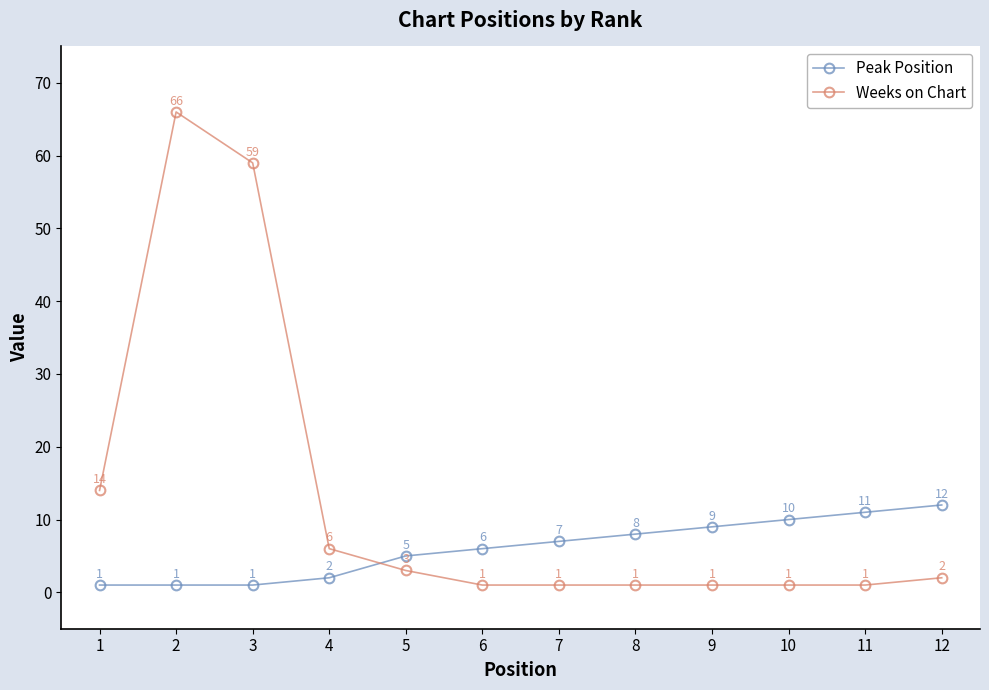

What is the difference between the maximum and minimum values in the Peak Position series?

11